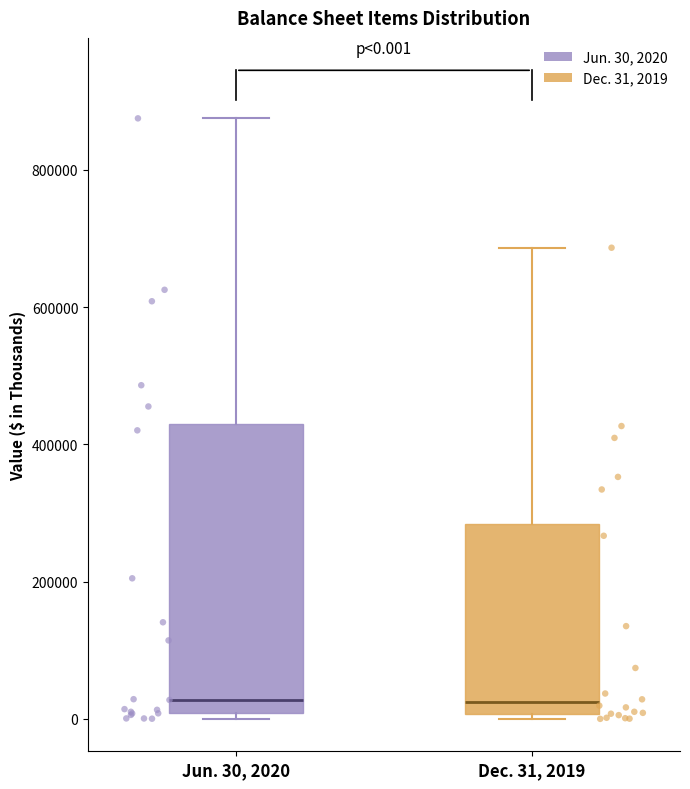

Comparing the boxes themselves (not the whiskers), which one is the tallest?

Jun. 30, 2020